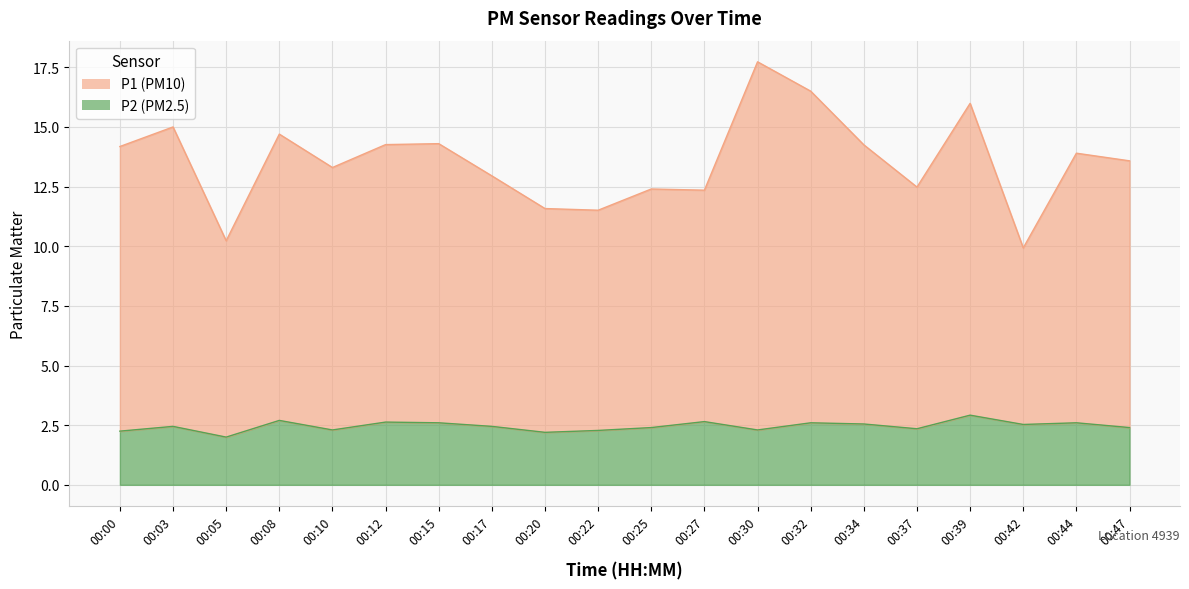

What is the difference between the highest and lowest values at 00:20?

9.4